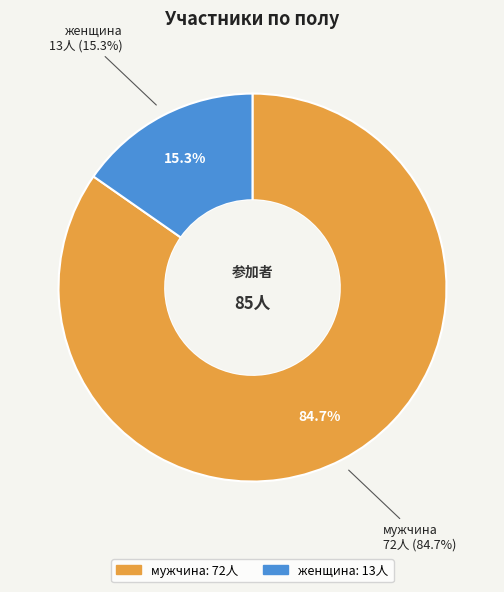

Count the number of slices in the pie.

2